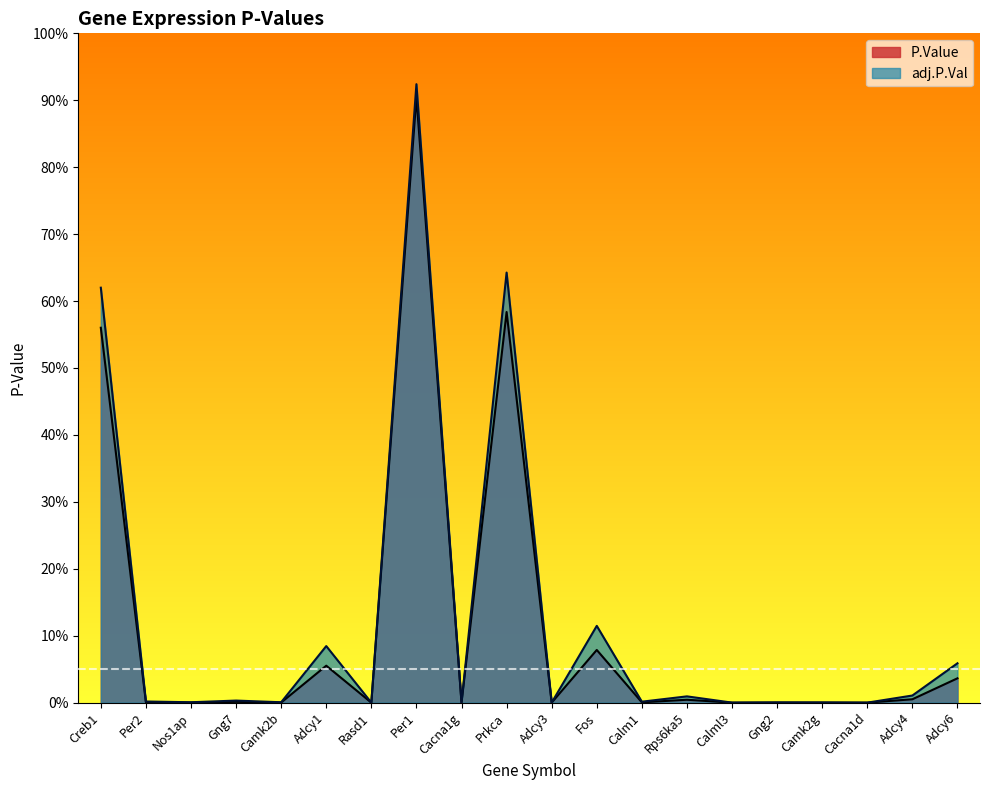

How many interior local valleys does the P.Value series have?

8